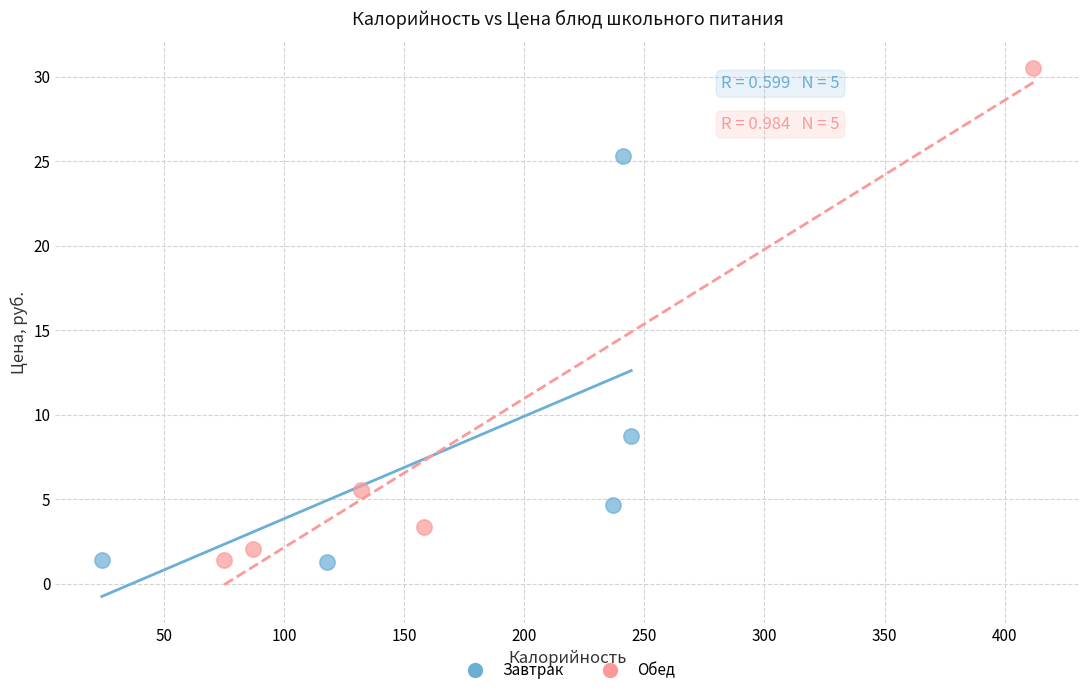

Which series contains the highest Y value?

Обед